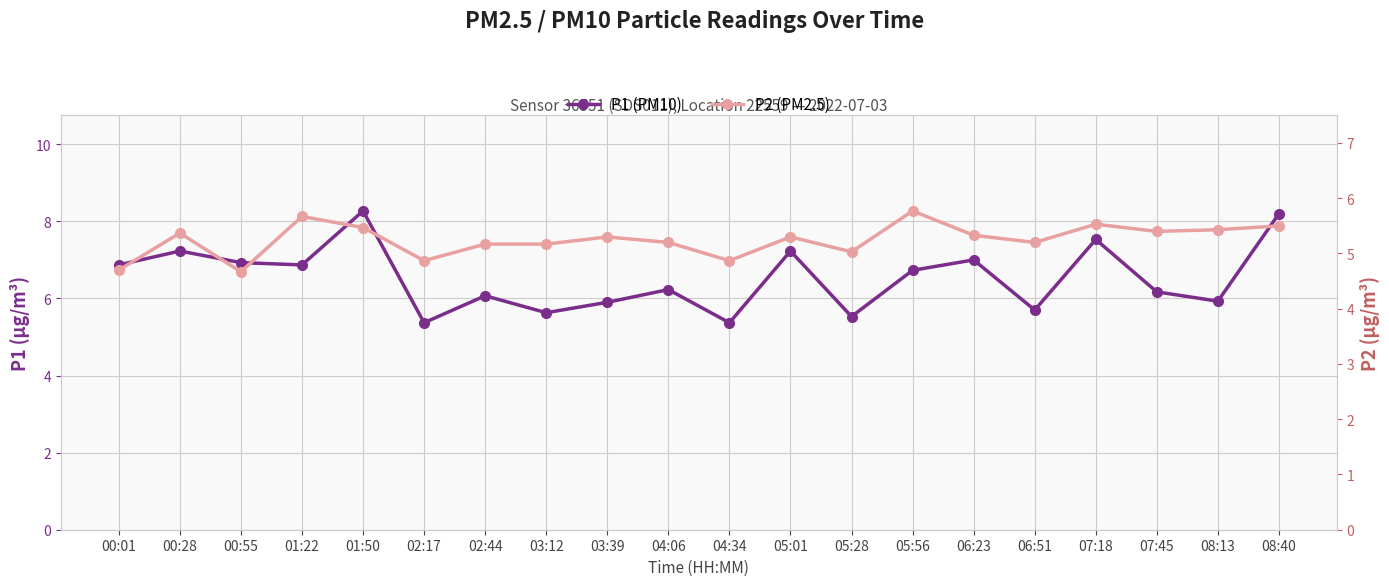

Does the chart display data point markers on the line(s)?

Yes